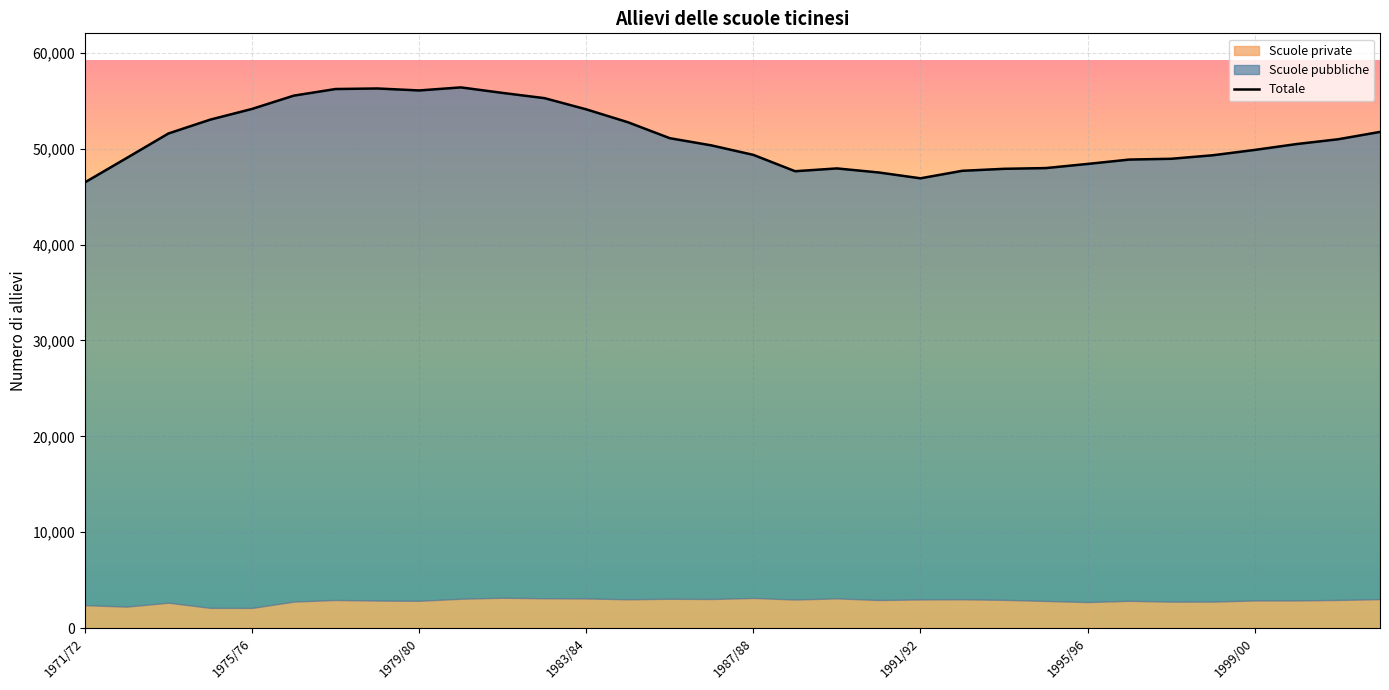

How many data points does each series have?

32